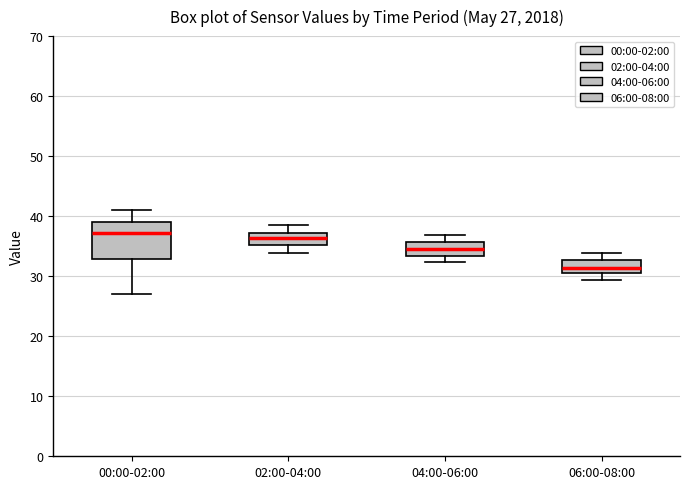

Which box is the tallest, from its lower edge to its upper edge?

00:00-02:00